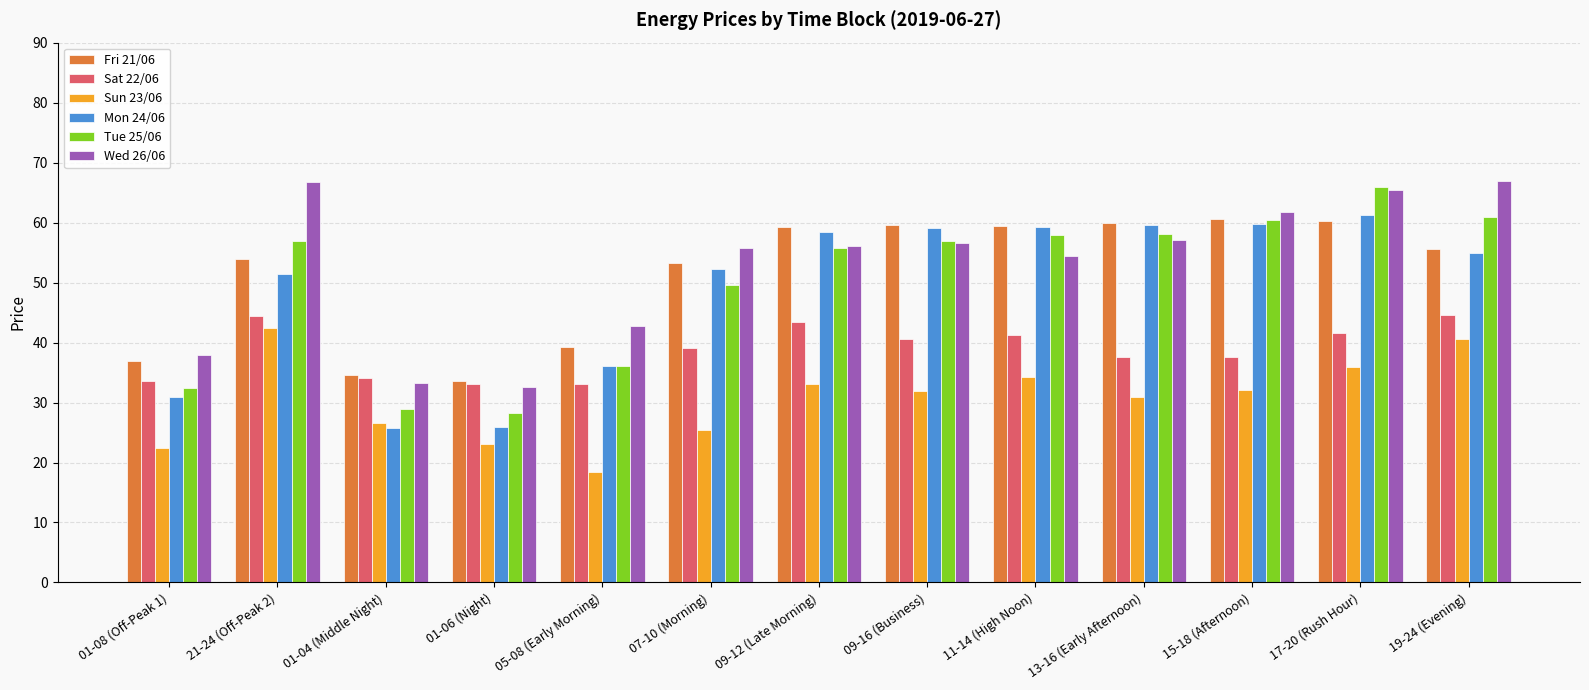

True or false: Sun 23/06 has a value of 42.4 at 21-24 (Off-Peak 2).

True